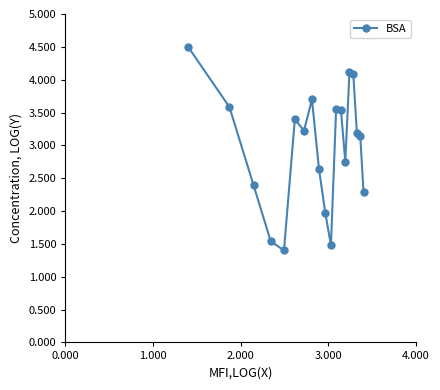

How many lines are shown in the chart?

1